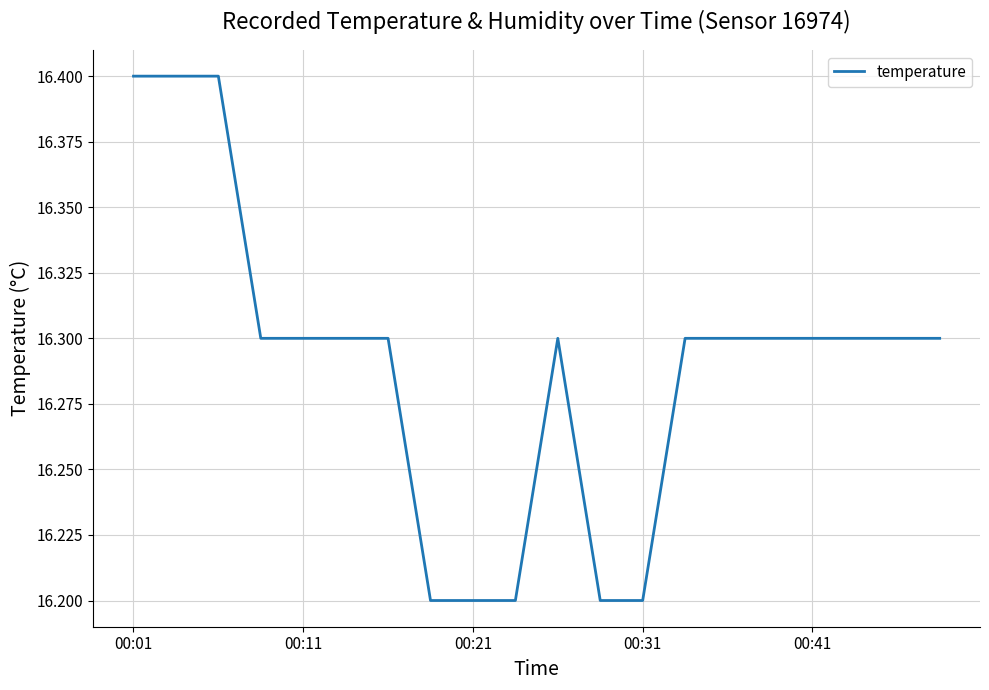

What is the average value?

16.3